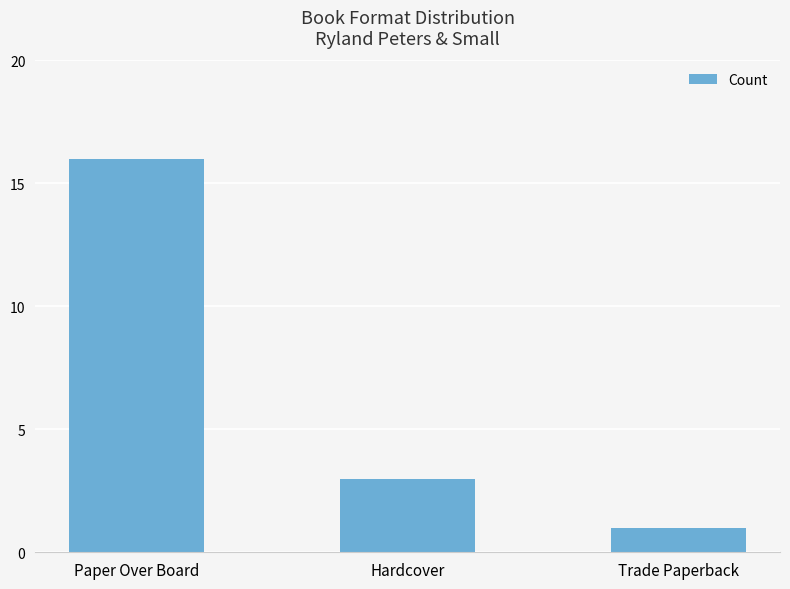

What is the label of the 2nd bar from the left?

Hardcover